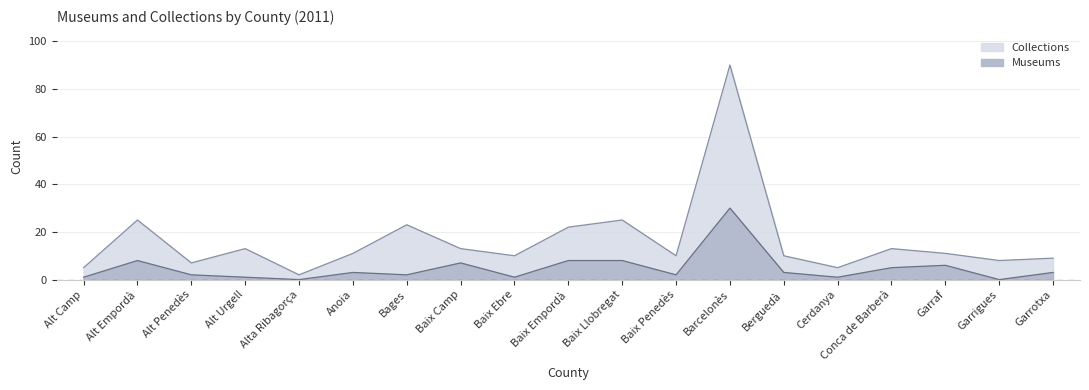

In Collections, how many points are higher than both neighbors (excluding endpoints)?

6